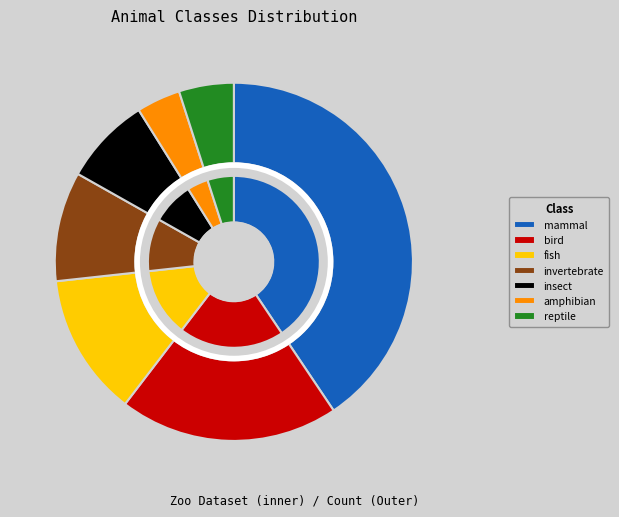

To the nearest percent, what portion does reptile represent?

5%